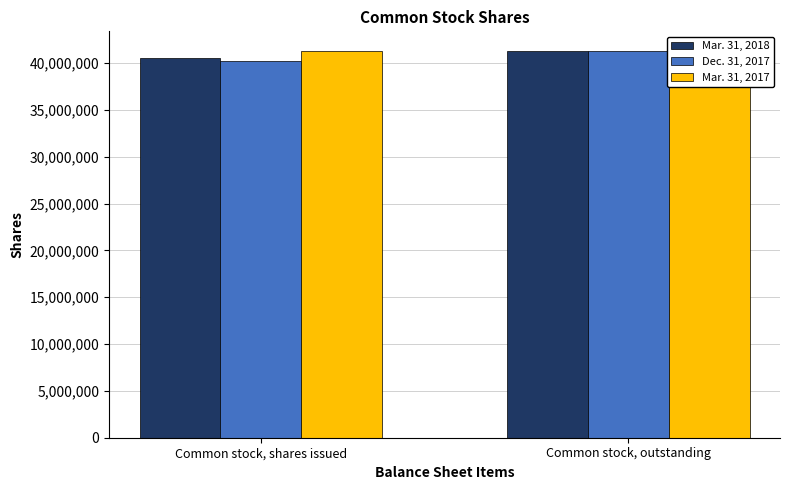

What is the sum of all Dec. 31, 2017 values?

81541042